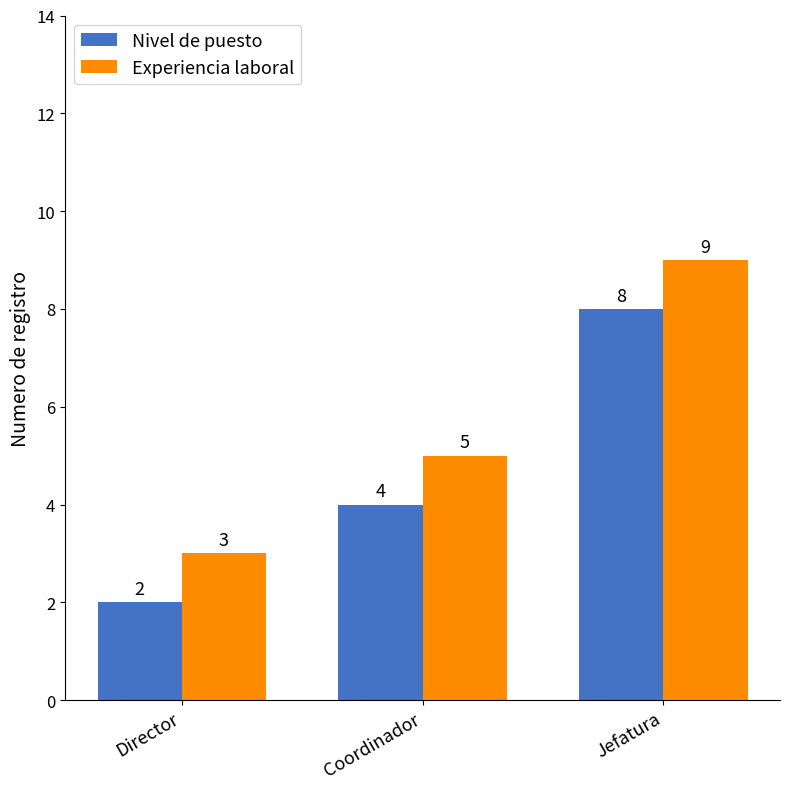

How many Nivel de puesto values are between 2 and 8?

3